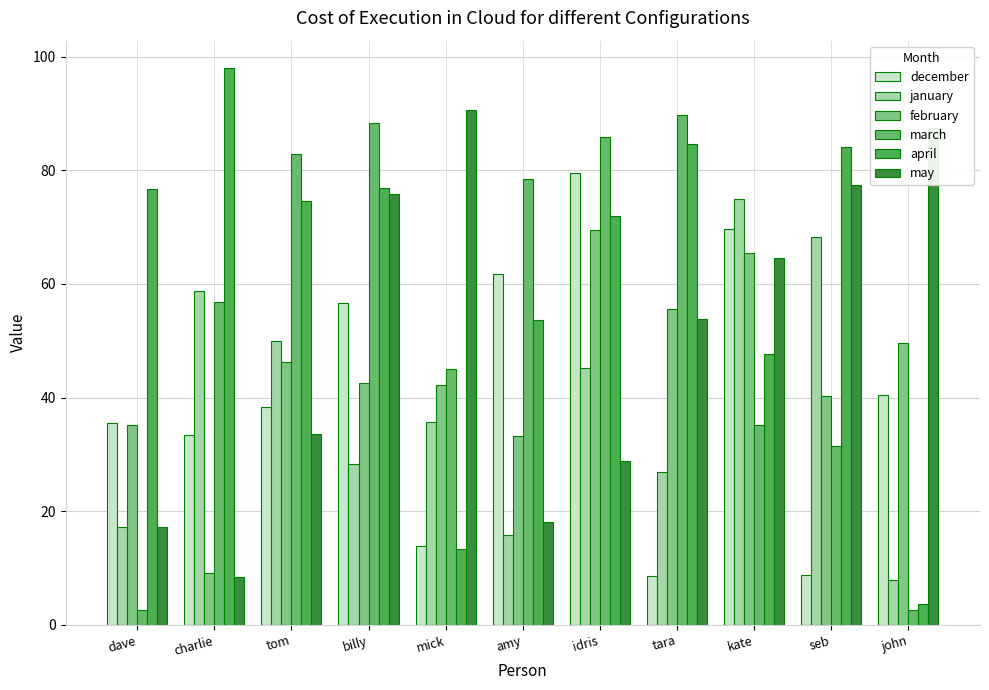

What is the difference between the january values at billy and seb?

39.9